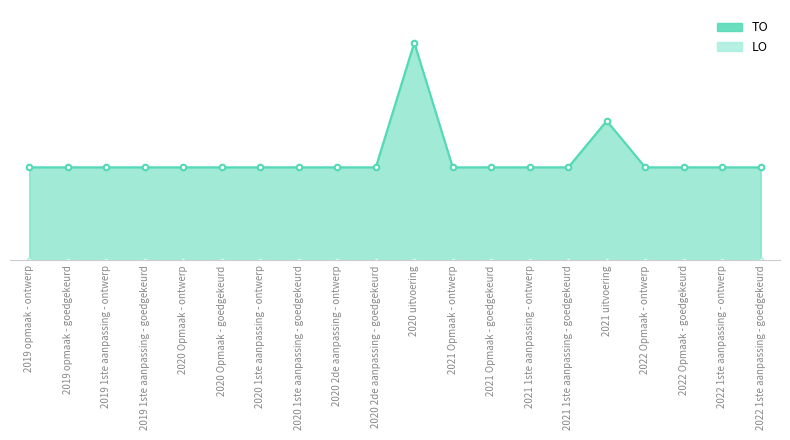

Reading right to left, list all the values displayed in this chart.

2022 1ste aanpassing - goedgekeurd=100	2022 1ste aanpassing - ontwerp=100	2022 Opmaak - goedgekeurd=100	2022 Opmaak - ontwerp=100	2021 uitvoering=150	2021 1ste aanpassing - goedgekeurd=100	2021 1ste aanpassing - ontwerp=100	2021 Opmaak - goedgekeurd=100	2021 Opmaak - ontwerp=100	2020 uitvoering=234	2020 2de aanpassing - goedgekeurd=100	2020 2de aanpassing - ontwerp=100	2020 1ste aanpassing - goedgekeurd=100	2020 1ste aanpassing - ontwerp=100	2020 Opmaak - goedgekeurd=100	2020 Opmaak - ontwerp=100	2019 1ste aanpassing - goedgekeurd=100	2019 1ste aanpassing - ontwerp=100	2019 opmaak - goedgekeurd=100	2019 opmaak - ontwerp=100